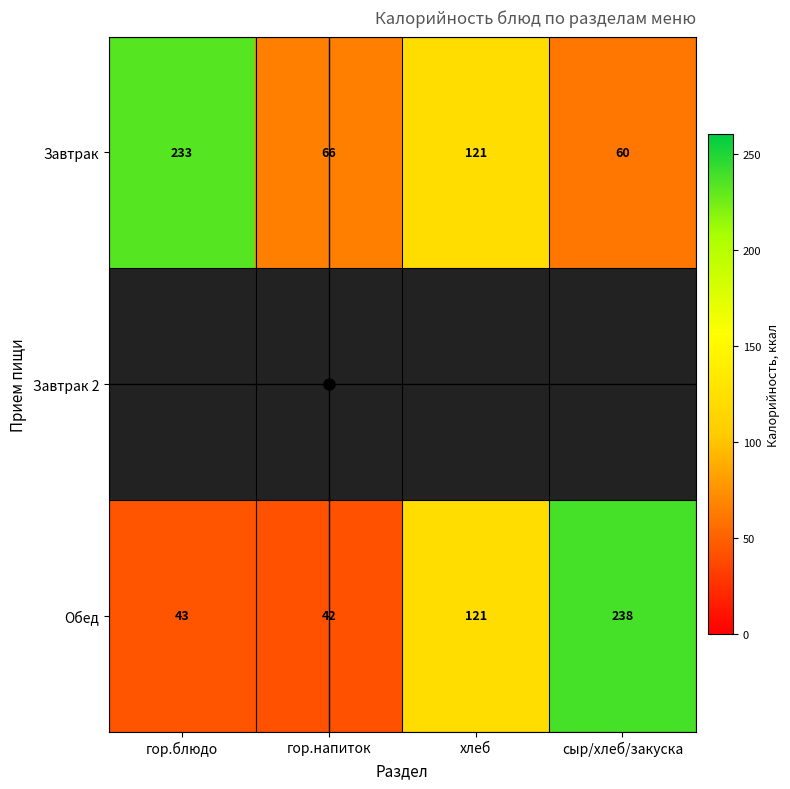

What is the average value of the Завтрак series?

120